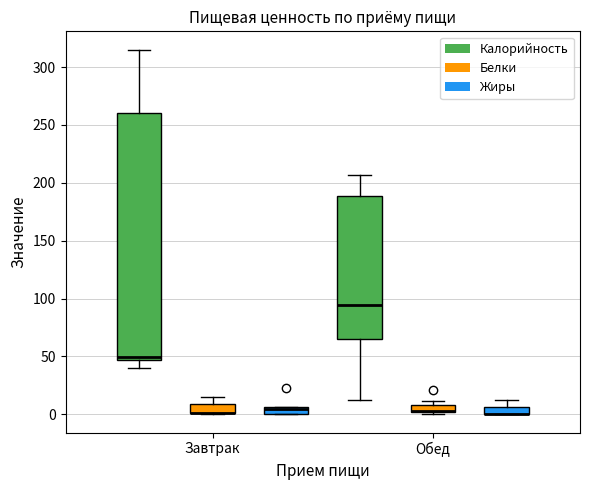

Where is the lower edge of the box for Завтрак (Калорийность) on the y-axis? The values are not printed on the chart, so give them approximately, as read against the axis.

45